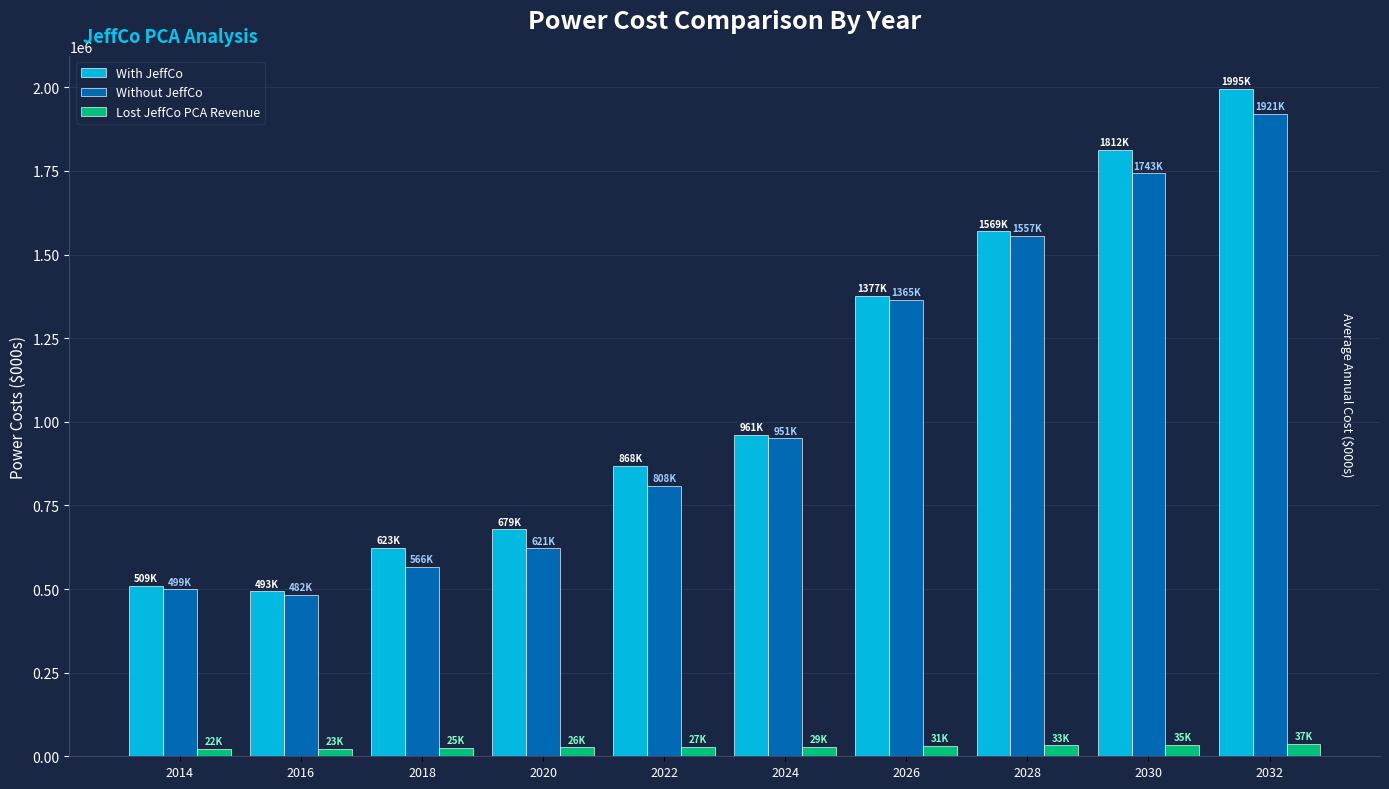

What is the sum of the With JeffCo values at 2022 and 2018?

1490787.7